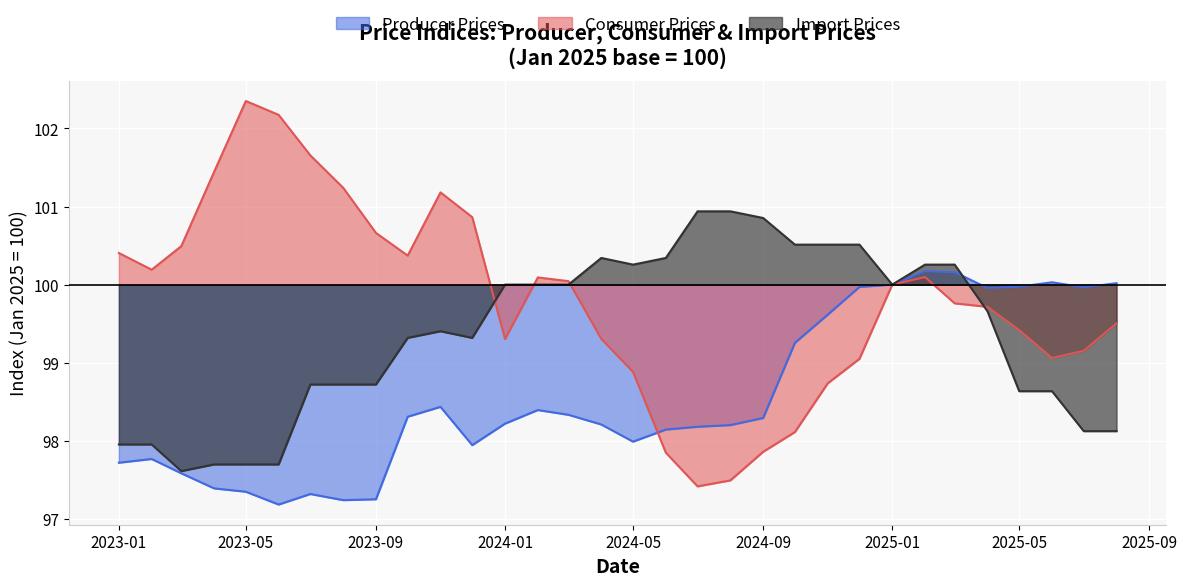

At which category is the sum across all series the highest?

2025-02-01